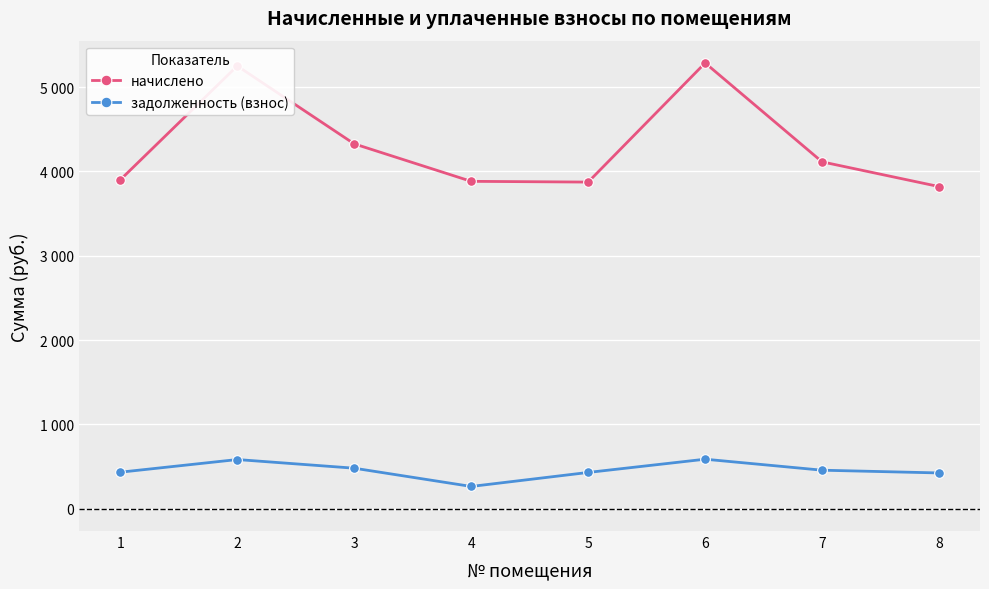

Between 1 and 7, which series saw the biggest shift?

начислено